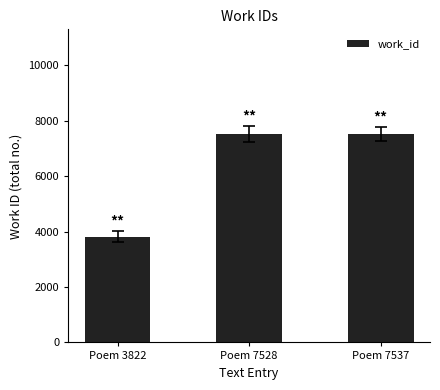

Which has a higher value, Poem 7528 or Poem 3822?

Poem 7528